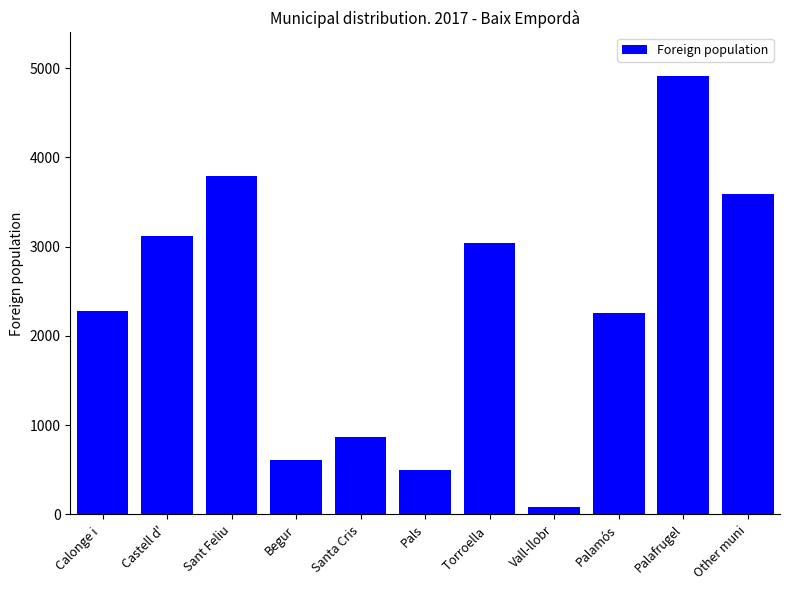

Are the bars horizontal?

No